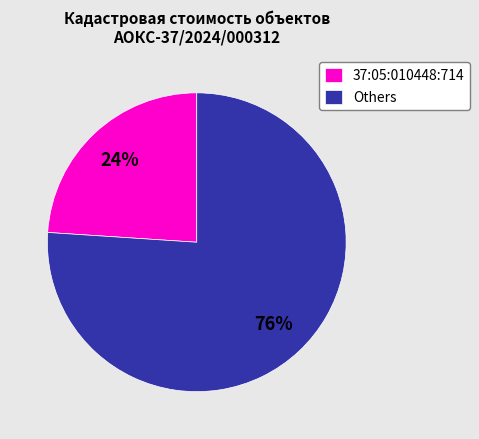

Which has a higher value, Others or 37:05:010448:714?

Others